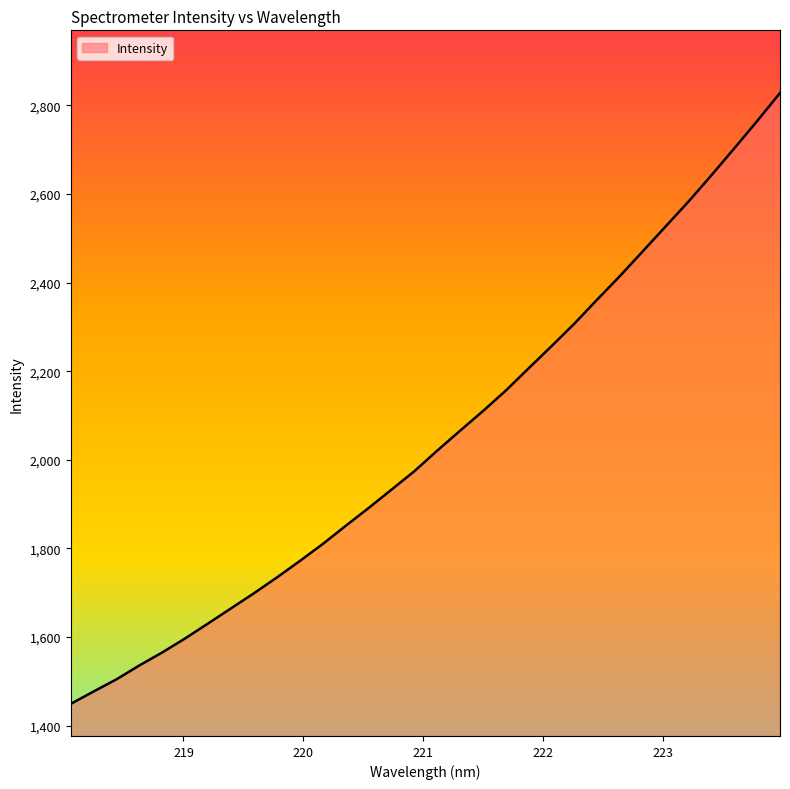

What is the maximum value shown in the chart?

2827.8